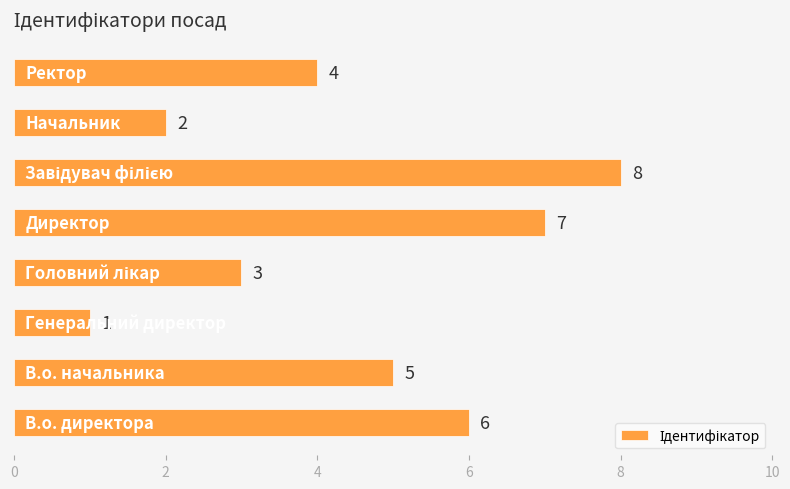

What is the maximum value shown in the chart?

8